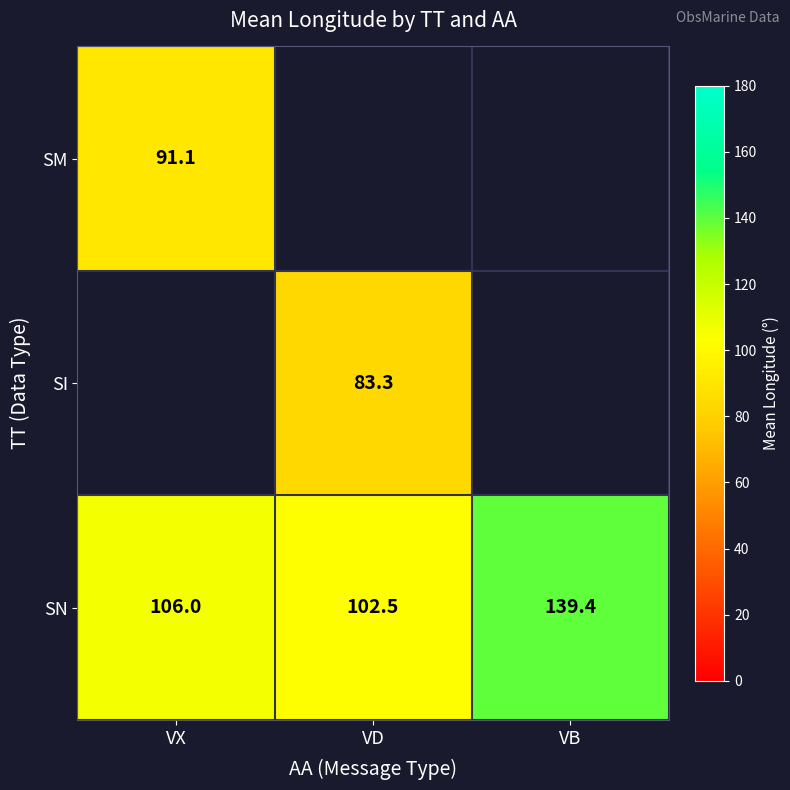

List the labels in order of SN value, largest first.

VB, VX, VD